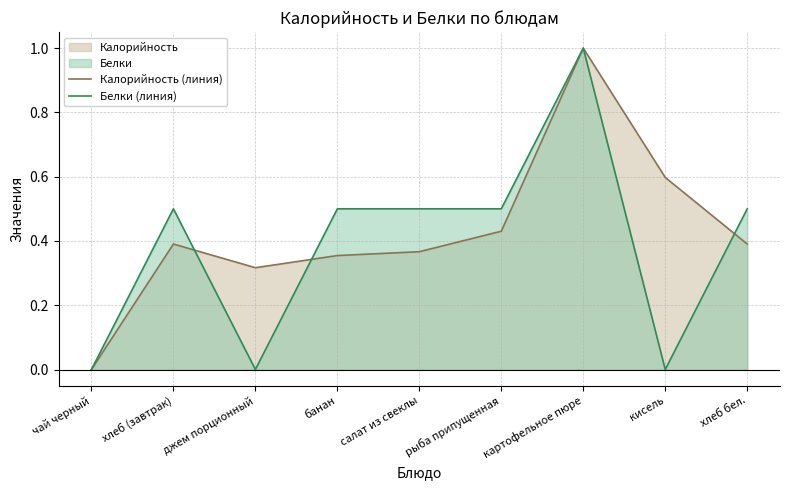

Reading right to left, extract all data points from this chart.

Калорийность (линия): хлеб бел.=0.4	кисель=0.6	картофельное пюре=1.0	рыба припущенная=0.4	салат из свеклы=0.4	банан=0.4	джем порционный=0.3	хлеб (завтрак)=0.4	чай черный=0.0
Белки (линия): хлеб бел.=0.5	кисель=0.0	картофельное пюре=1.0	рыба припущенная=0.5	салат из свеклы=0.5	банан=0.5	джем порционный=0.0	хлеб (завтрак)=0.5	чай черный=0.0